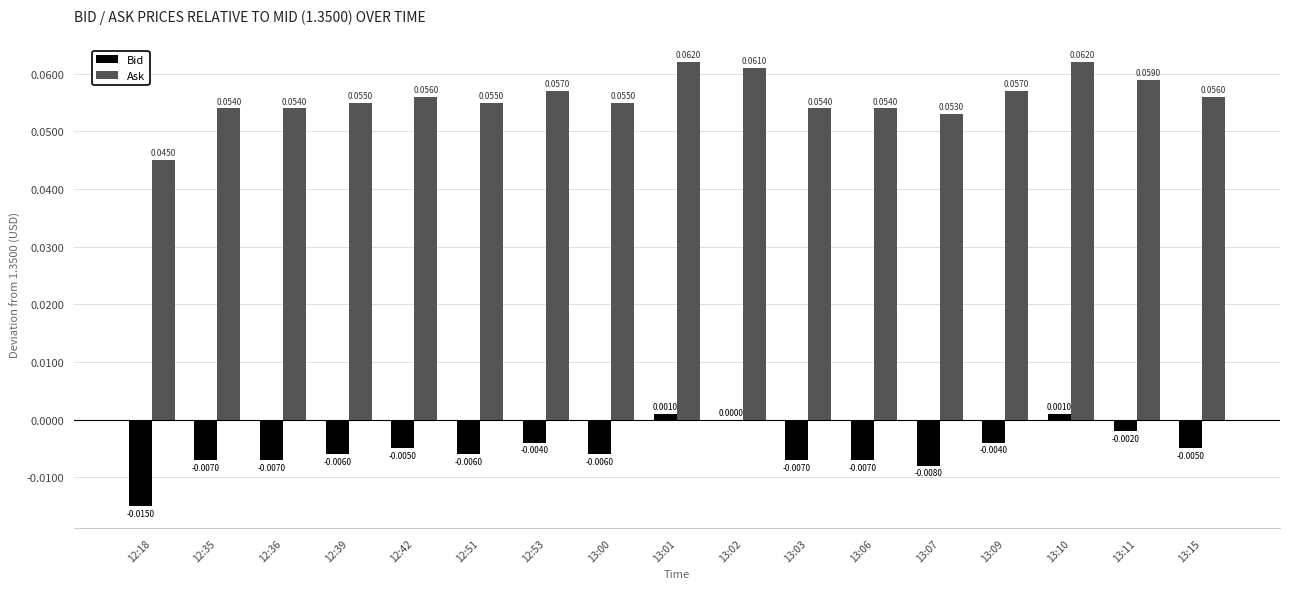

Is the value of Bid at 12:39 greater than the value of Ask at 12:51?

No